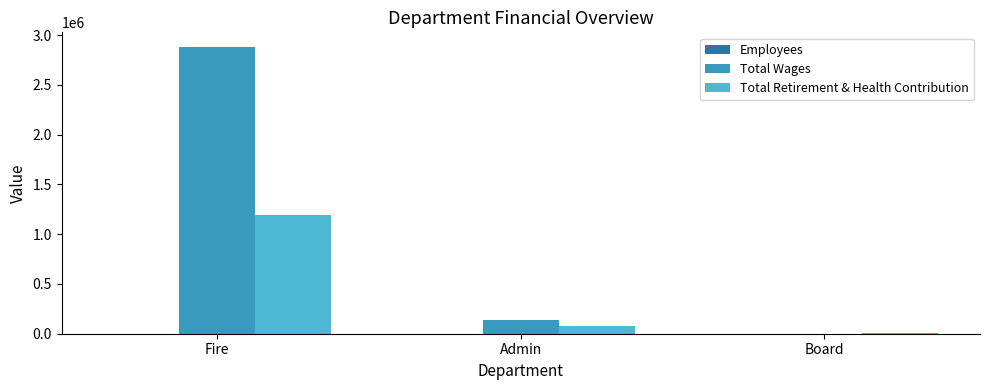

How many distinct data groups are displayed?

3